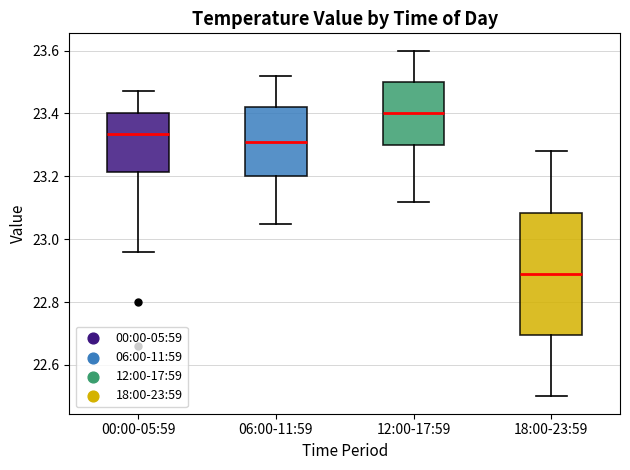

Reading left to right, read every box against the y-axis: the position of its median line, the range the box covers, and the ends of its whiskers. The values are not printed on the chart, so give them approximately, as read against the axis.

00:00-05:59: median 23.34, box 23.22 to 23.40, whiskers 22.96 to 23.48
06:00-11:59: median 23.32, box 23.20 to 23.42, whiskers 23.06 to 23.52
12:00-17:59: median 23.40, box 23.30 to 23.50, whiskers 23.12 to 23.60
18:00-23:59: median 22.90, box 22.70 to 23.08, whiskers 22.50 to 23.28